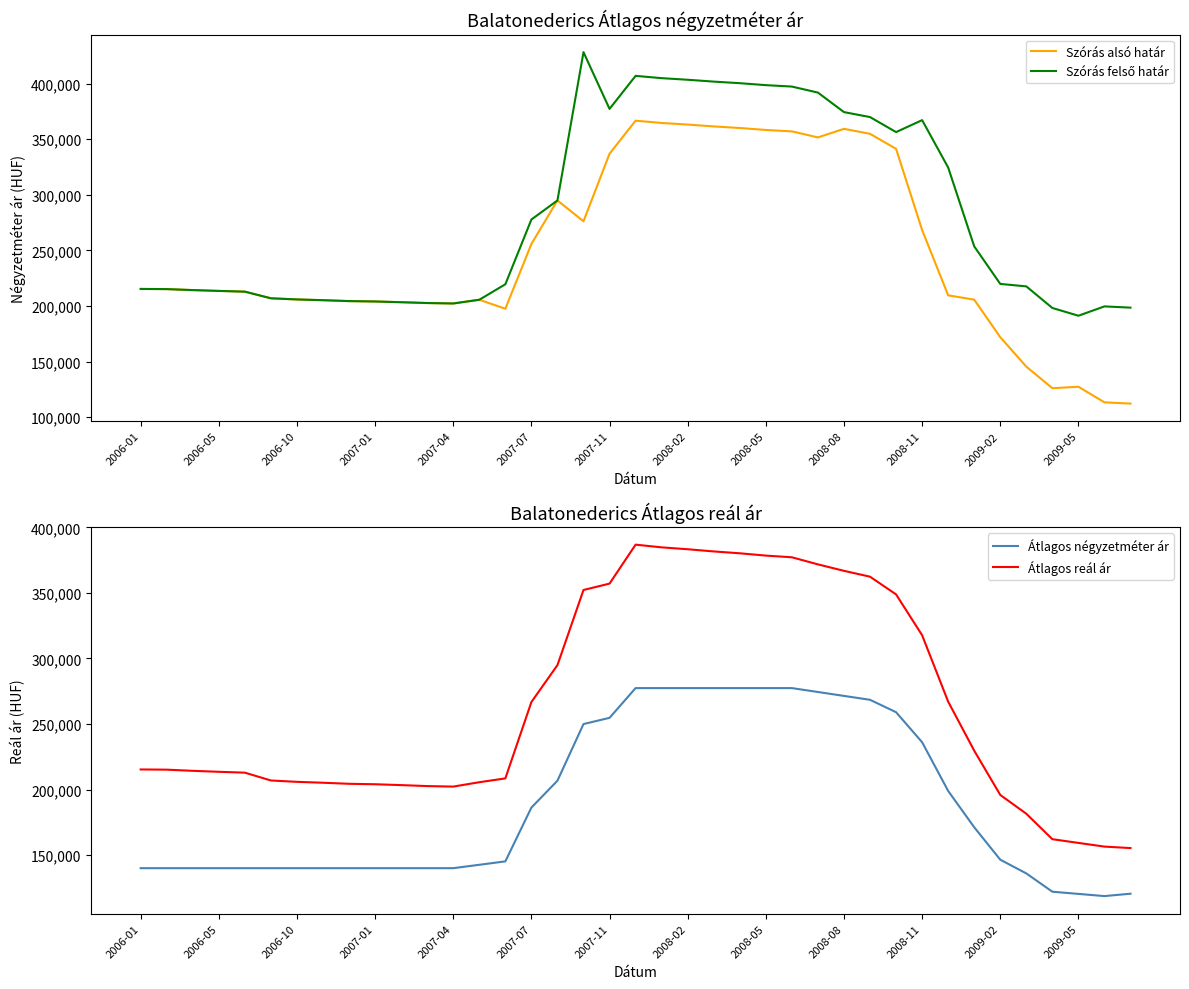

What is the value of the Szórás alsó határ point at the 1st from the left?

215328